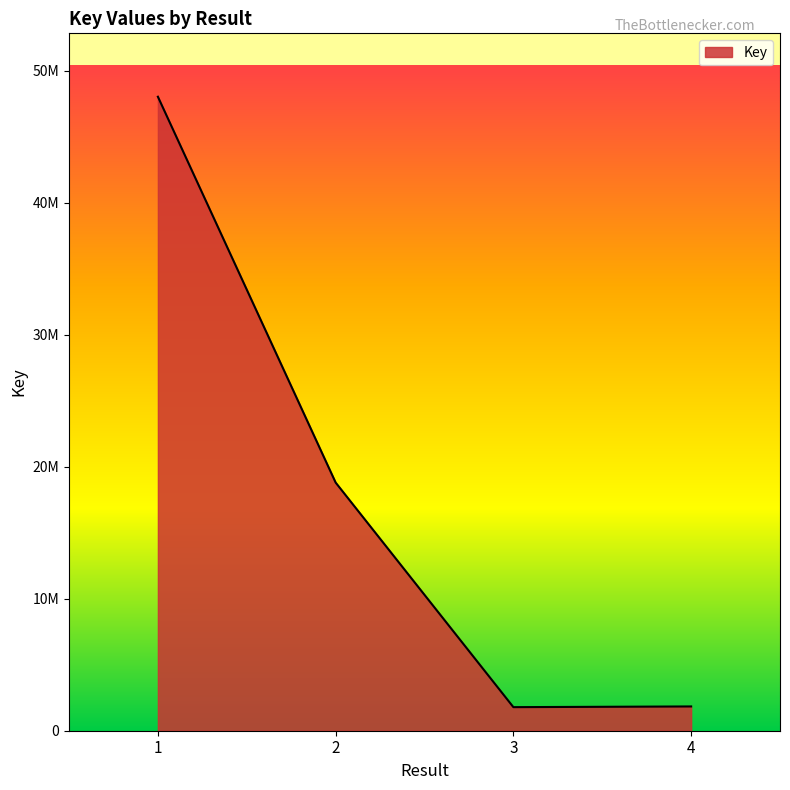

Does the chart display data point markers on the line(s)?

No